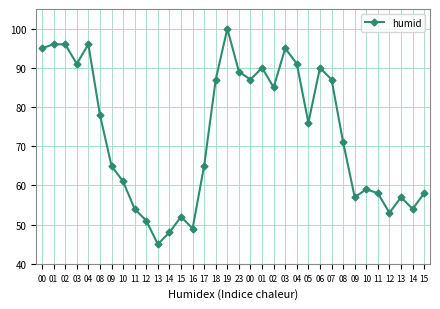

How many lines are shown in the chart?

1